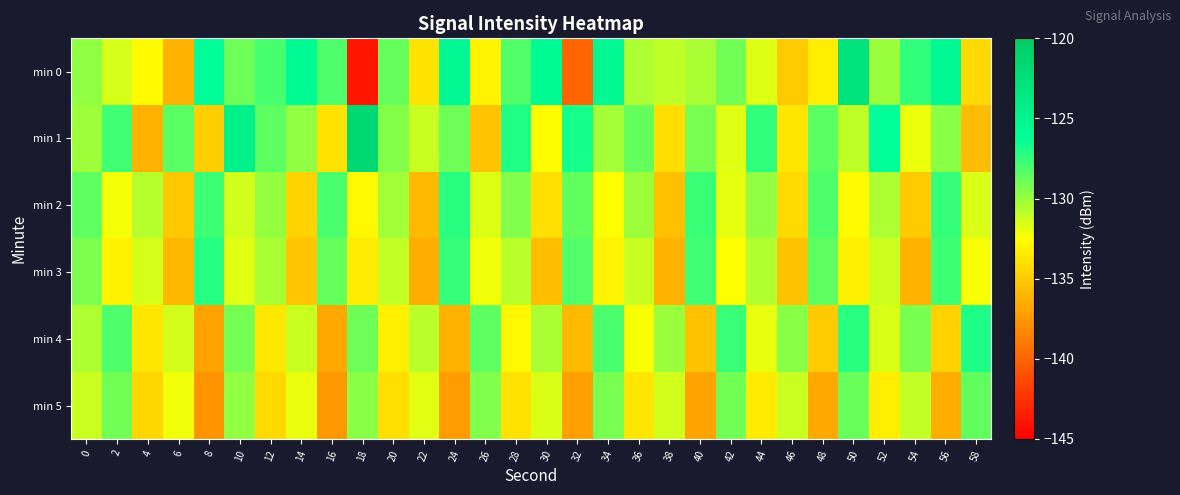

Rank the series at 6 from highest to lowest value.

min 1, min 4, min 5, min 2, min 3, min 0